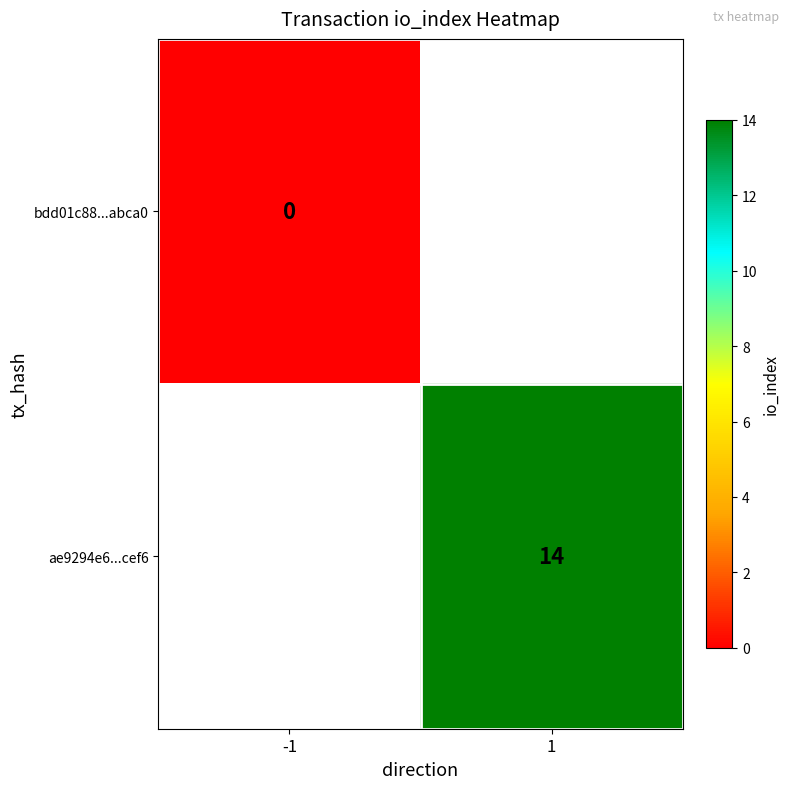

True or false: ae9294e6...cef6 has a value of 20.1 at 1.

False